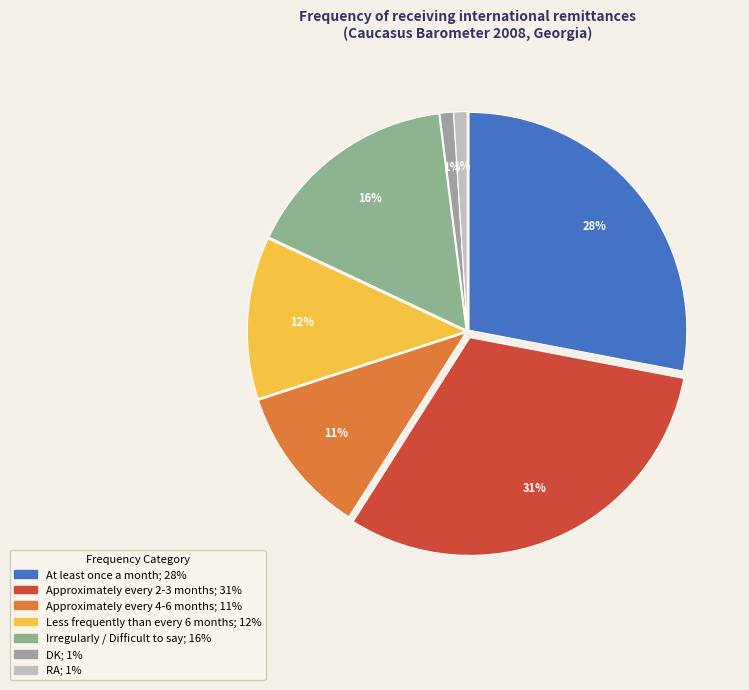

Does any single category account for the majority?

No